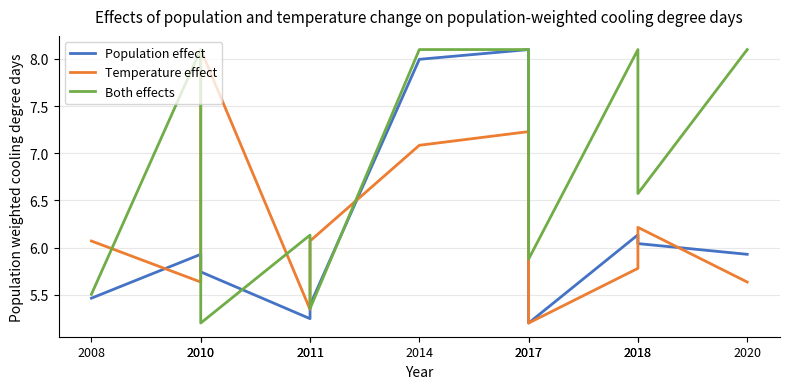

Which series has the largest total across all categories?

Both effects